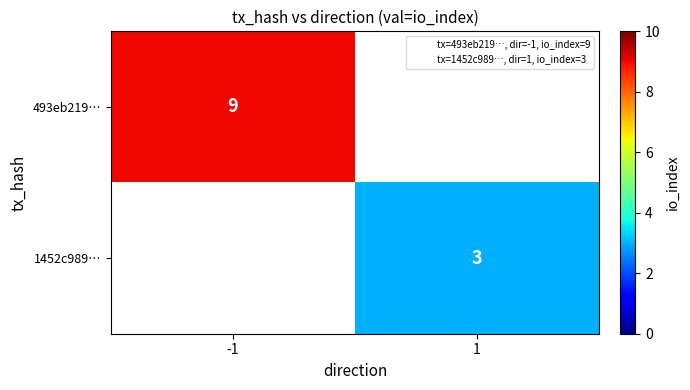

How many values in 1452c989… are above zero?

1